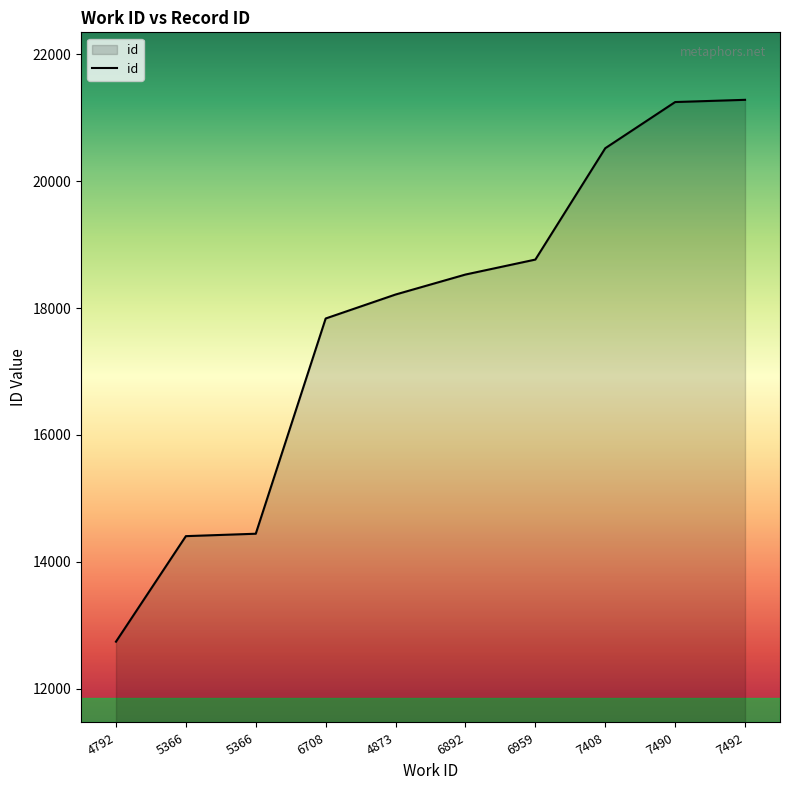

Does the chart display data point markers on the line(s)?

No